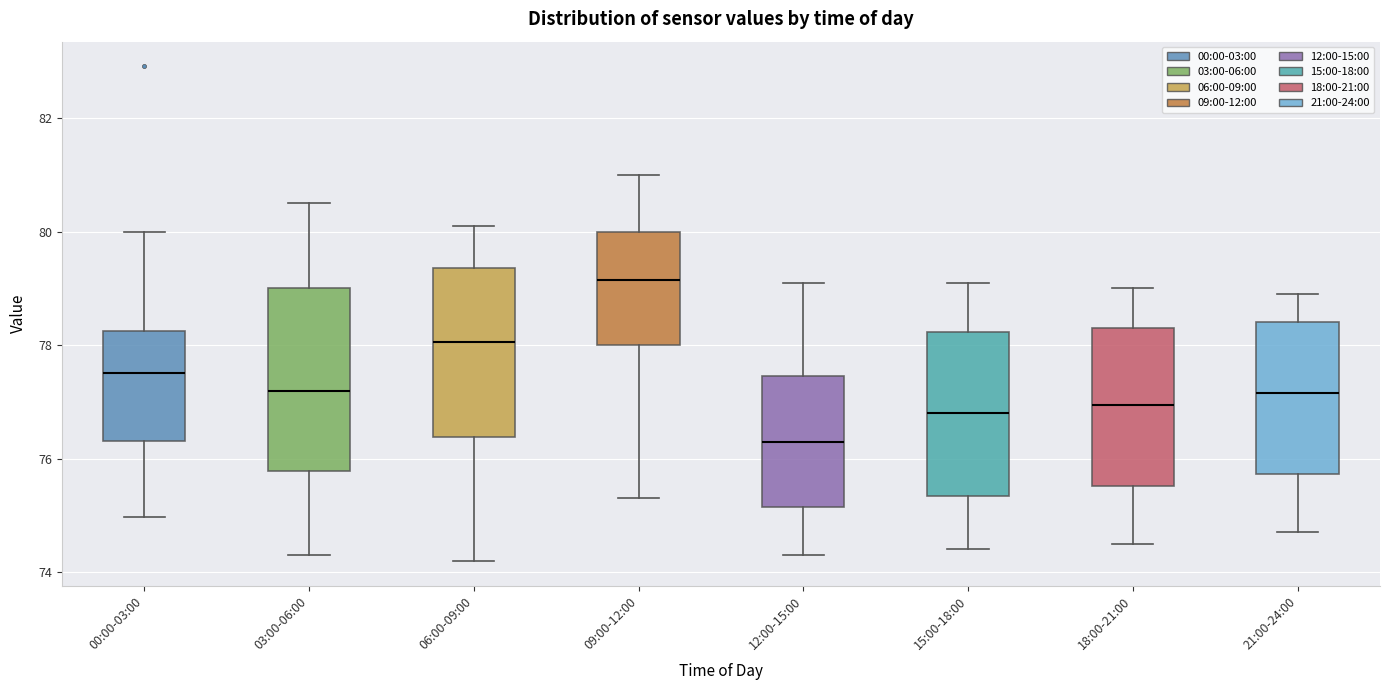

Reading left to right, read every box against the y-axis: the position of its median line, the range the box covers, and the ends of its whiskers. The values are not printed on the chart, so give them approximately, as read against the axis.

00:00-03:00: median 77.6, box 76.4 to 78.2, whiskers 75.0 to 80.0
03:00-06:00: median 77.2, box 75.8 to 79.0, whiskers 74.4 to 80.6
06:00-09:00: median 78.0, box 76.4 to 79.4, whiskers 74.2 to 80.2
09:00-12:00: median 79.2, box 78.0 to 80.0, whiskers 75.4 to 81.0
12:00-15:00: median 76.4, box 75.2 to 77.4, whiskers 74.4 to 79.2
15:00-18:00: median 76.8, box 75.4 to 78.2, whiskers 74.4 to 79.2
18:00-21:00: median 77.0, box 75.6 to 78.4, whiskers 74.6 to 79.0
21:00-24:00: median 77.2, box 75.8 to 78.4, whiskers 74.8 to 79.0